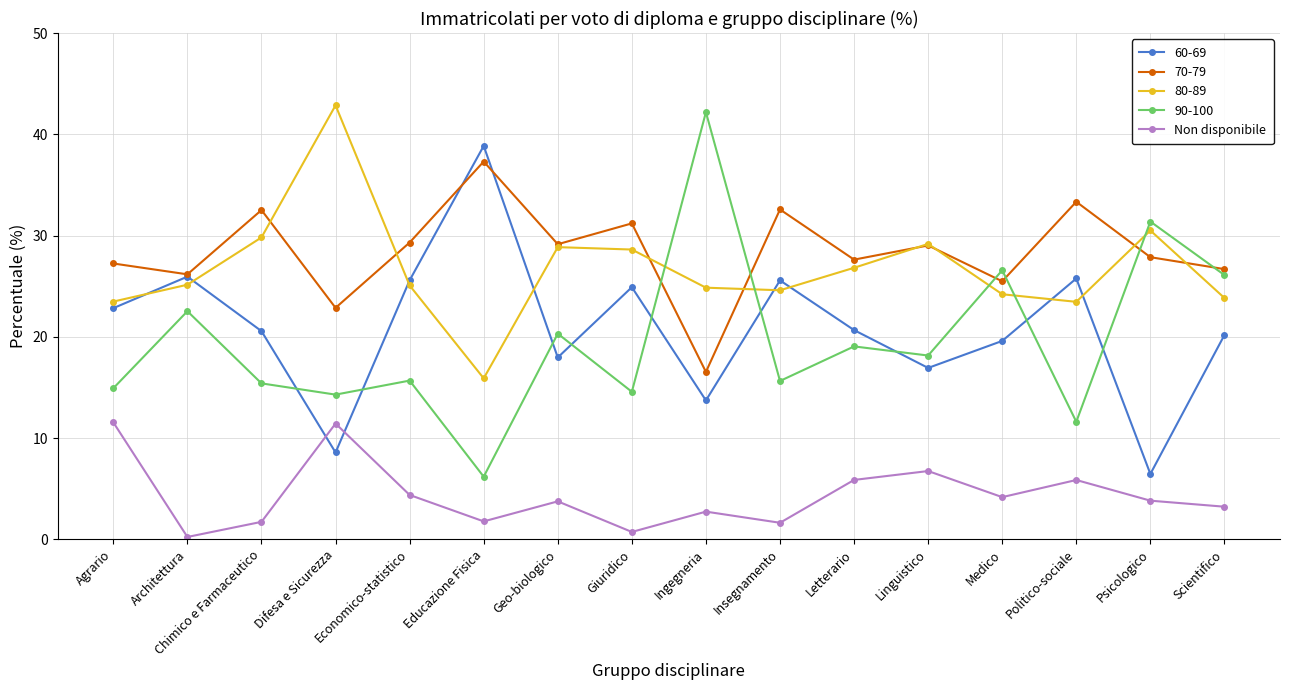

Which series changed the most between Educazione Fisica and Psicologico?

60-69